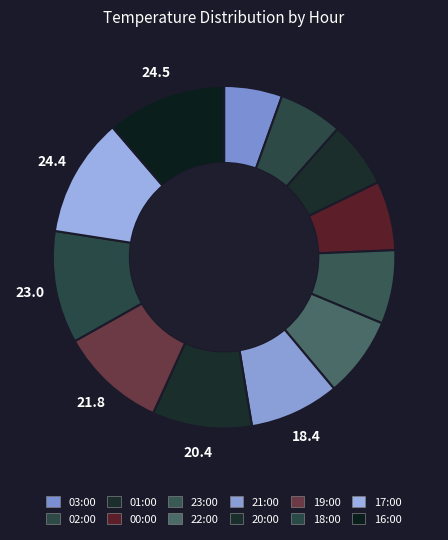

To the nearest percent, what percentage of the pie is 00:00?

7%